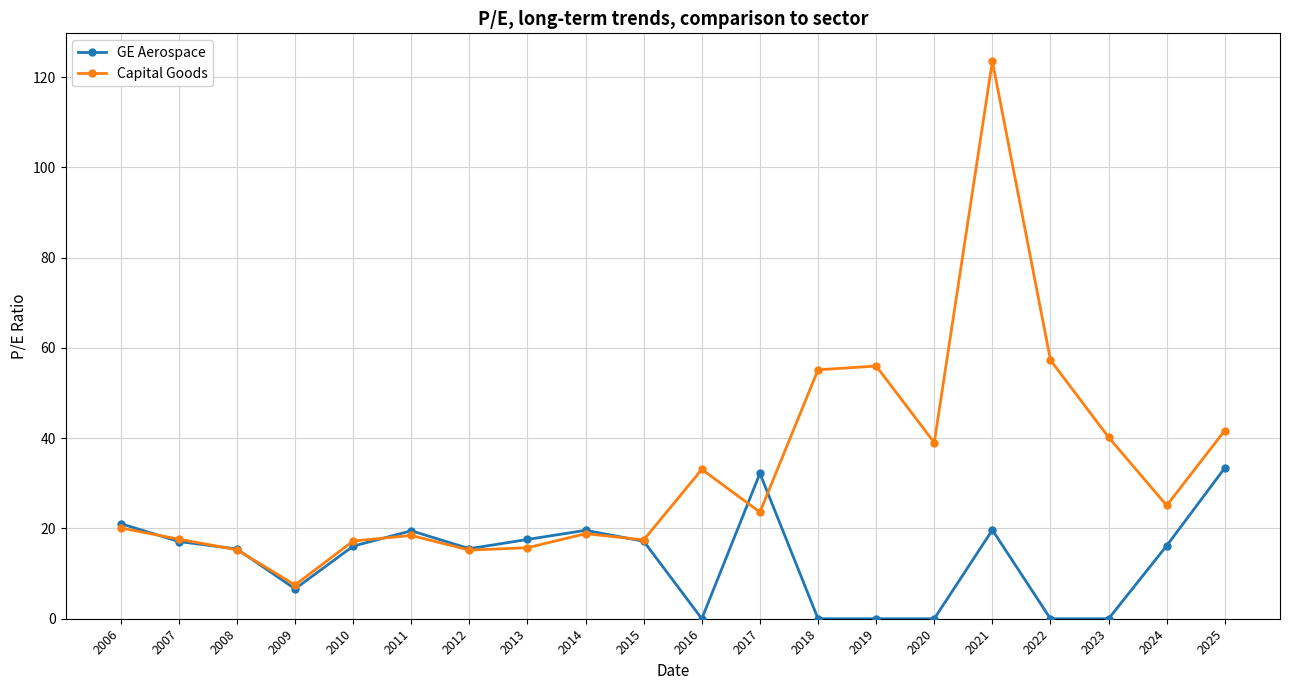

At which label does Capital Goods first exceed 23?

2016